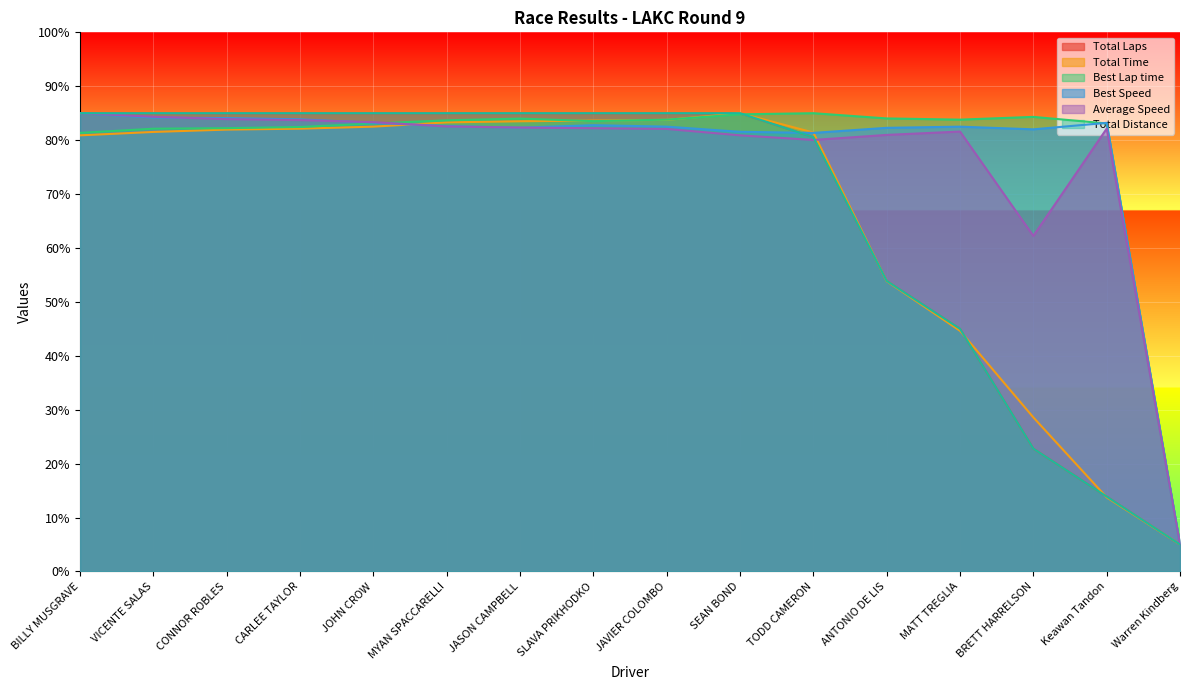

Rank the categories by Best Speed value from lowest to highest.

Warren Kindberg, TODD CAMERON, SEAN BOND, BRETT HARRELSON, ANTONIO DE LIS, JASON CAMPBELL, MATT TREGLIA, JAVIER COLOMBO, MYAN SPACCARELLI, SLAVA PRIKHODKO, Keawan Tandon, JOHN CROW, CARLEE TAYLOR, CONNOR ROBLES, VICENTE SALAS, BILLY MUSGRAVE